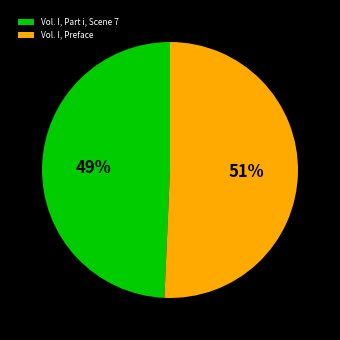

Approximately how many times larger is the value at Vol. I, Preface compared to Vol. I, Part i, Scene 7?

1.0